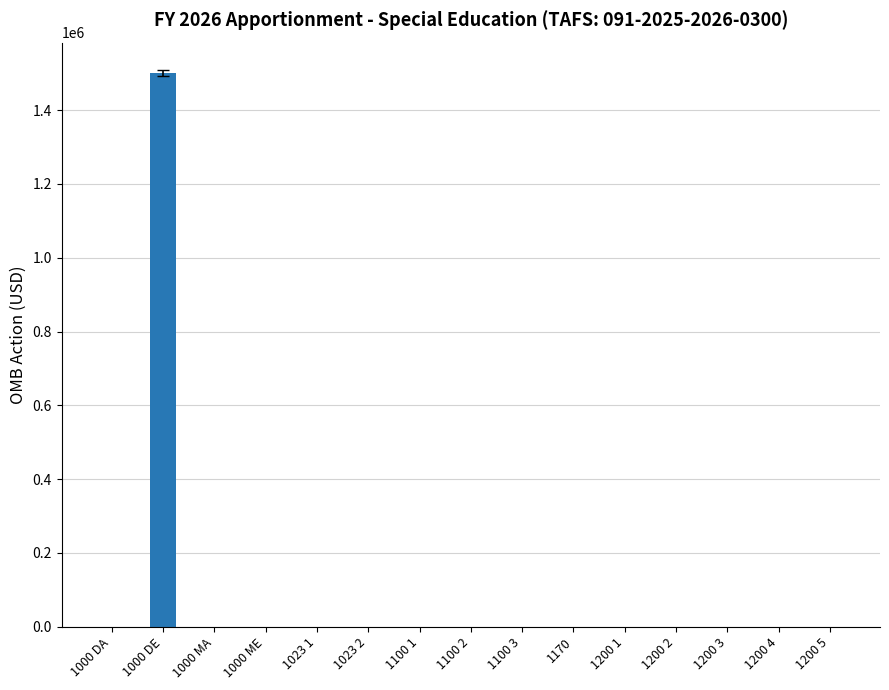

Which label corresponds to the largest value in the chart?

1000 DE